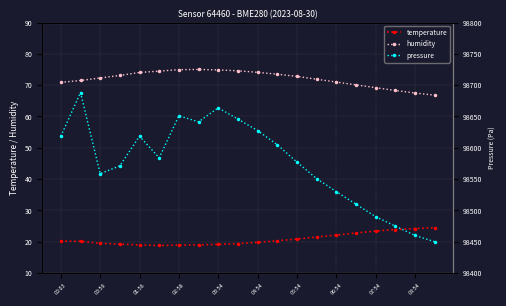

True or false: humidity and temperature cross at least once.

False